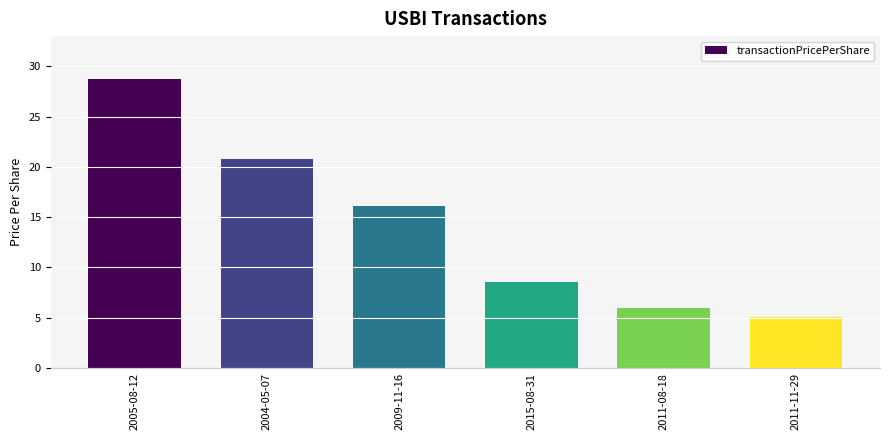

What is the approximate value at 2015-08-31?

8.6